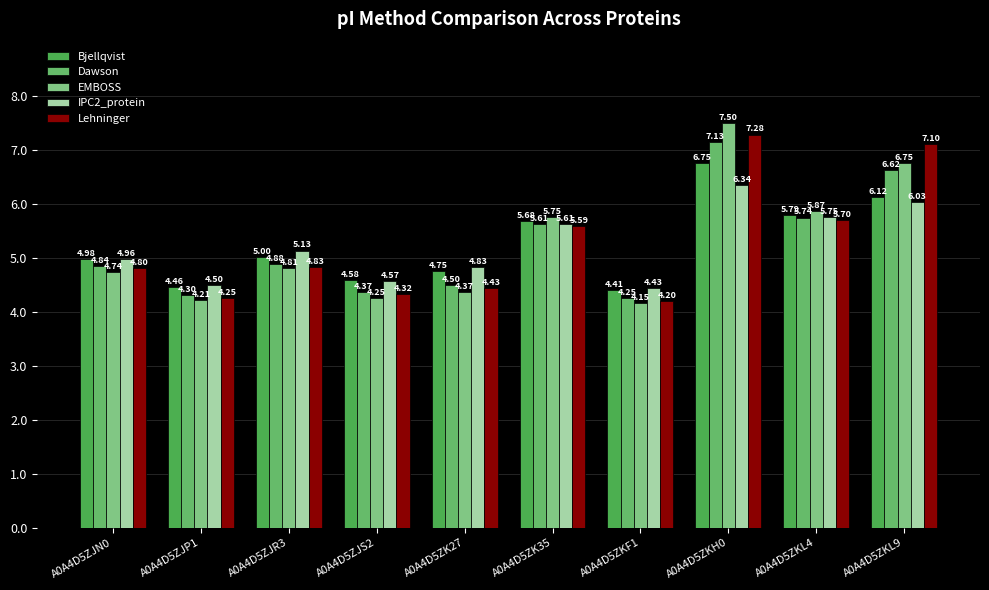

What are all the series names shown in the legend?

Bjellqvist, Dawson, EMBOSS, IPC2_protein, Lehninger